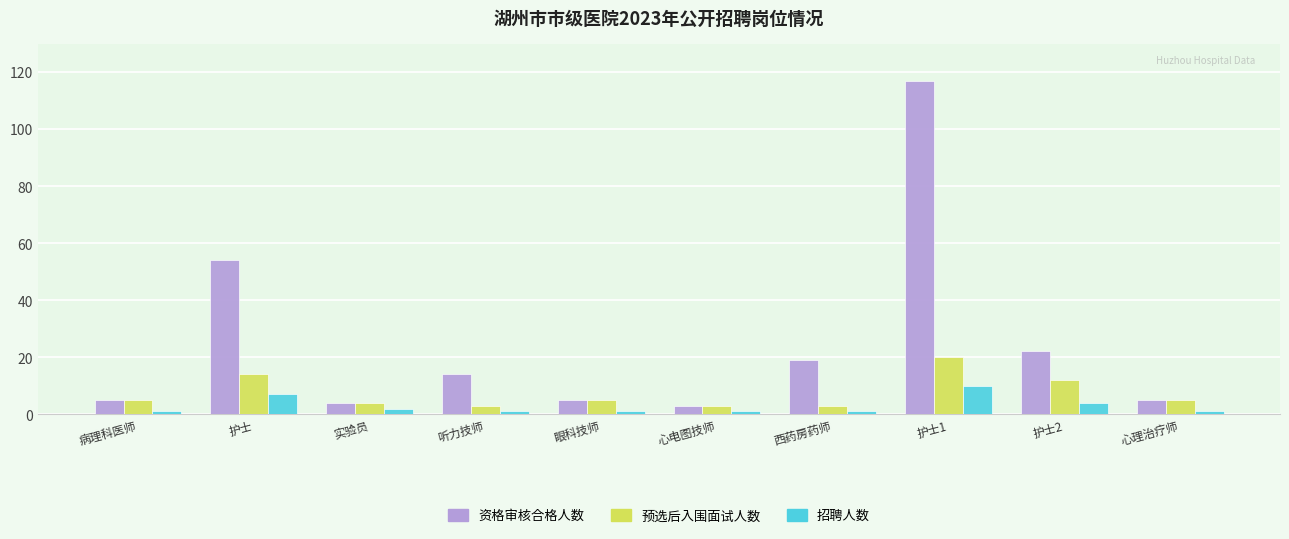

What is the total value across all series at 心电图技师?

7